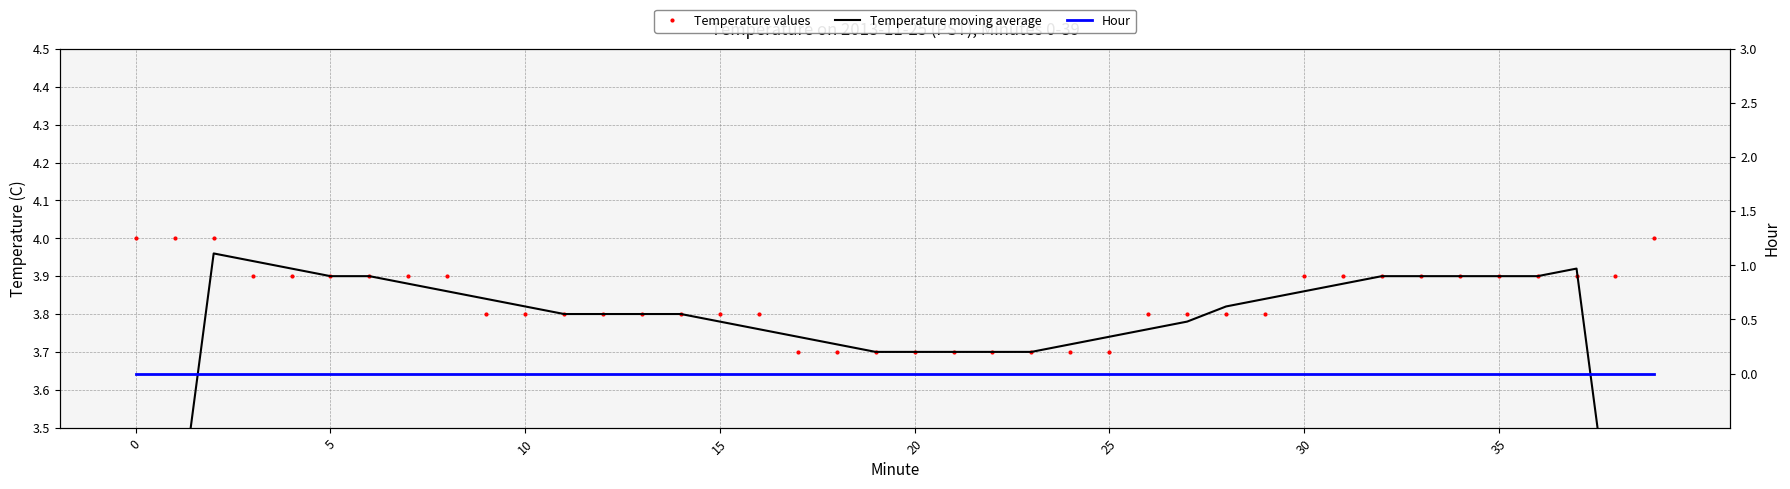

True or false: Temperature moving average and Hour intersect in this chart.

False